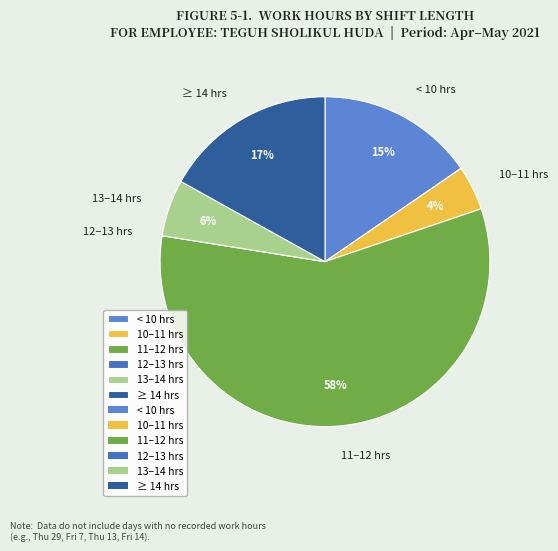

Is it true that < 10 hrs is 10% of the pie?

False